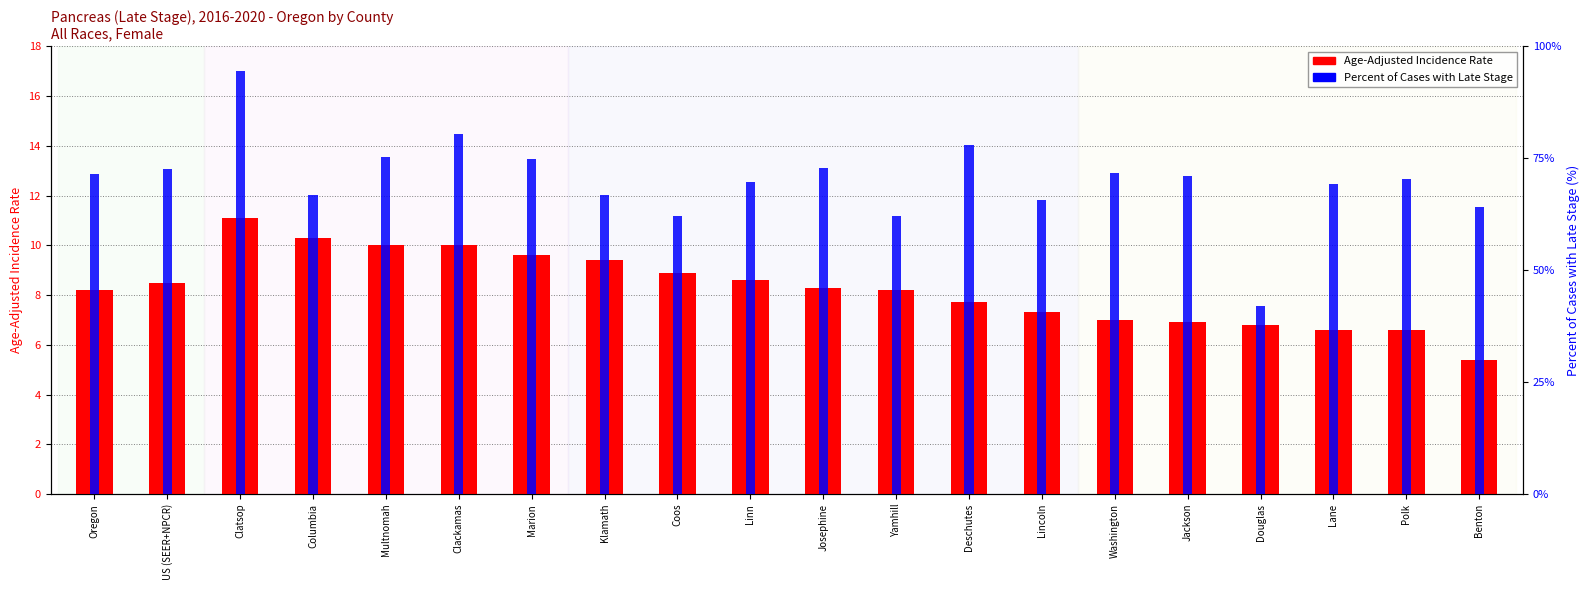

The Percent of Cases with Late Stage series shows 0.1 at Washington. True or false?

False